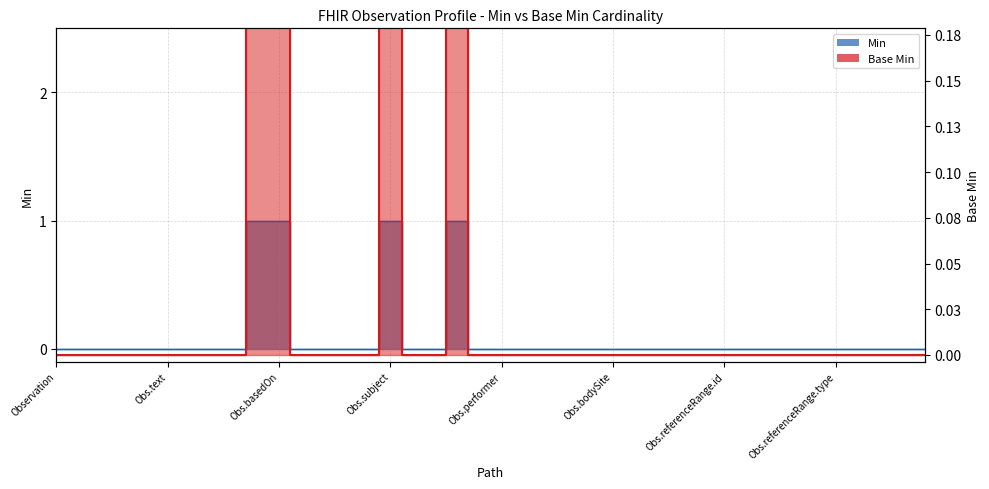

The value of Min at Observation.code is 0. True or false?

False